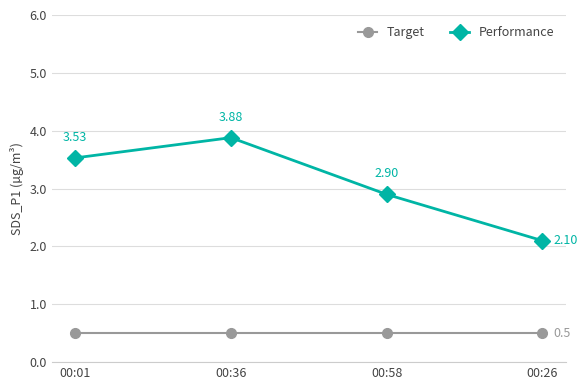

What is the difference between the second highest and minimum values in the Performance series?

1.4